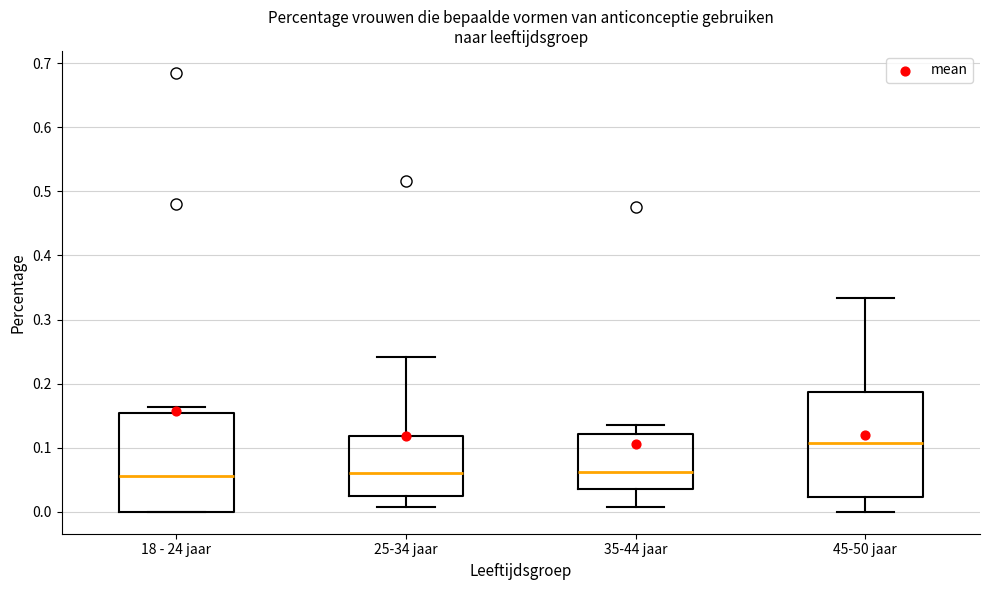

Reading left to right, read every box against the y-axis: the position of its median line, the range the box covers, and the ends of its whiskers. The values are not printed on the chart, so give them approximately, as read against the axis.

18 - 24 jaar: median 0.06, box 0.00 to 0.15, whiskers 0.00 to 0.16
25-34 jaar: median 0.06, box 0.02 to 0.12, whiskers 0.01 to 0.24
35-44 jaar: median 0.06, box 0.04 to 0.12, whiskers 0.01 to 0.14
45-50 jaar: median 0.11, box 0.02 to 0.19, whiskers 0.00 to 0.33